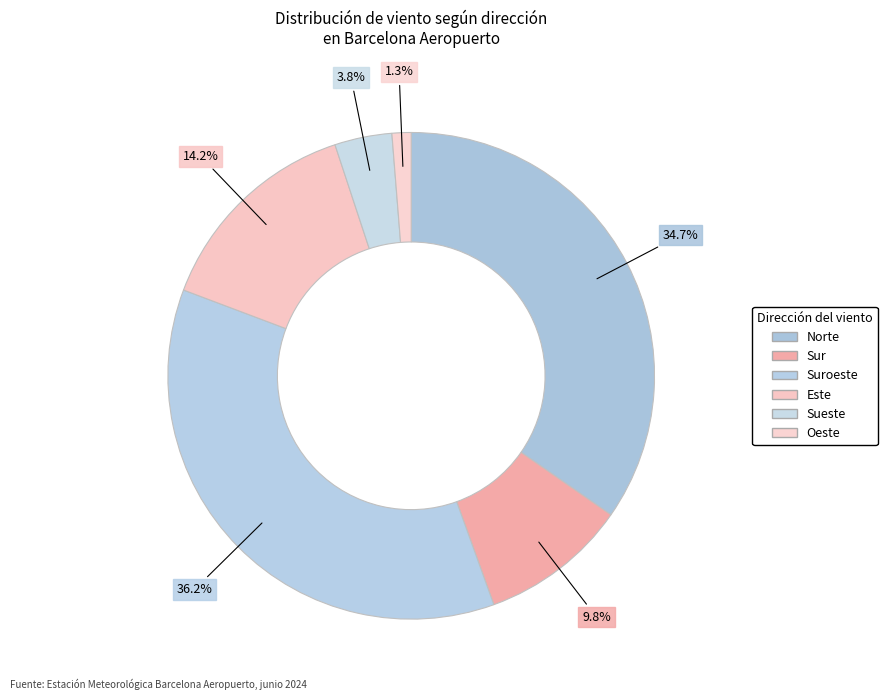

How many segments does this pie chart have?

6